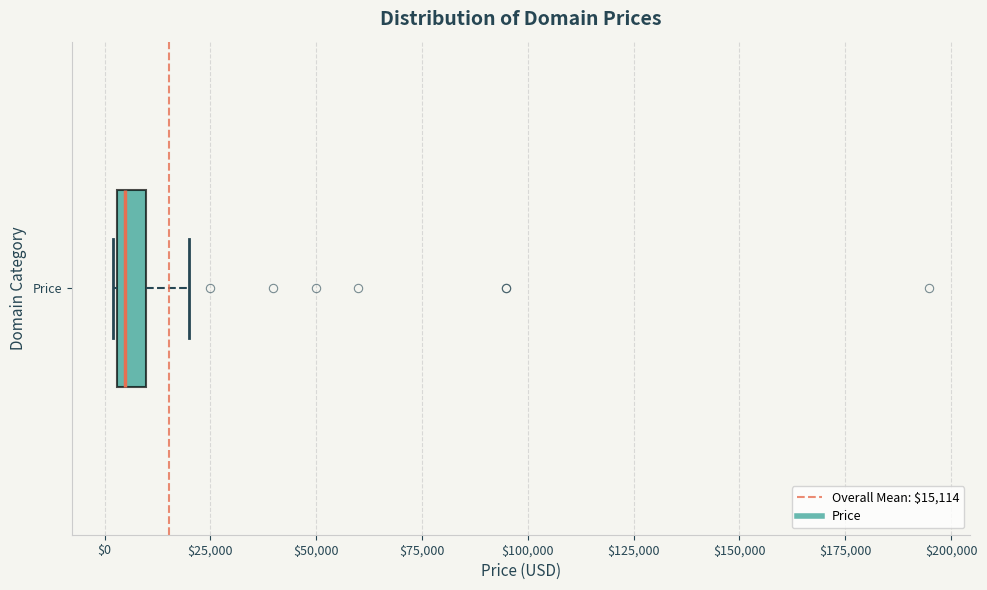

Where is the left edge of the box for Price on the x-axis? The values are not printed on the chart, so give them approximately, as read against the axis.

5000